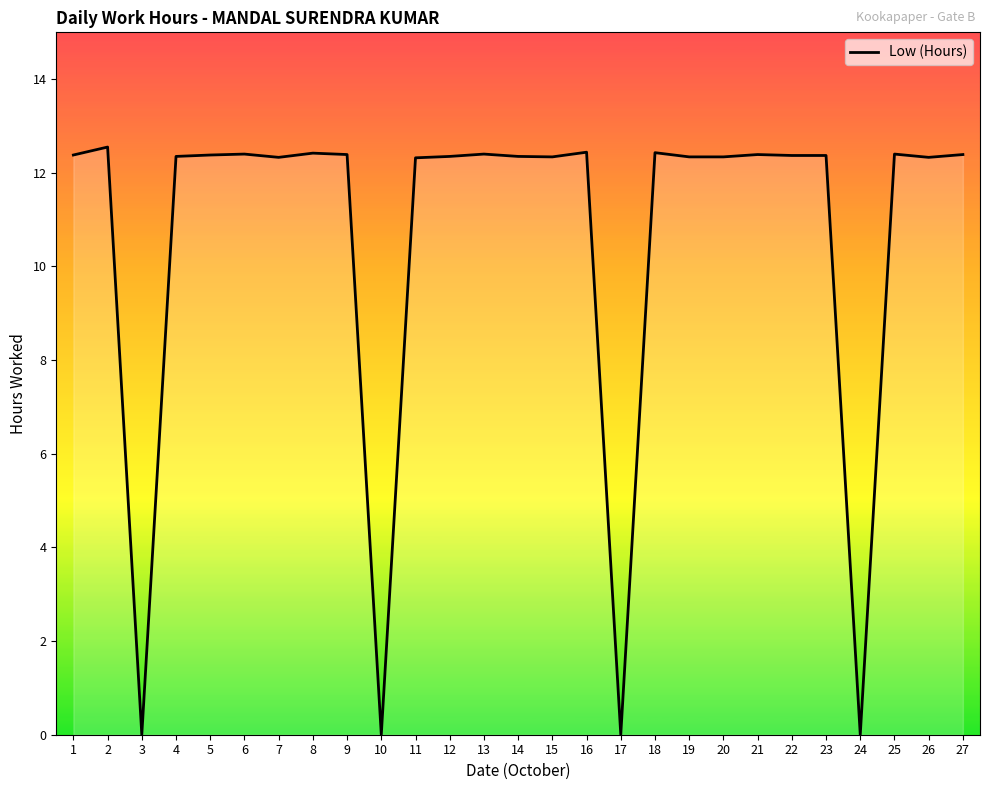

At which label does the data first exceed 12?

1